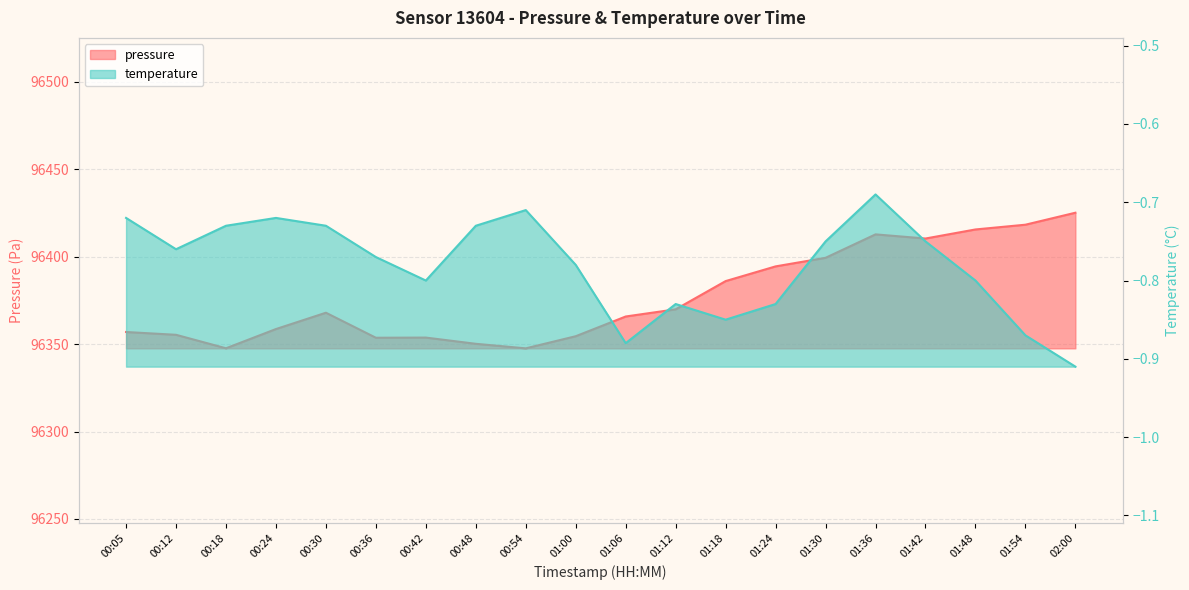

How many interior local peaks does the temperature series have?

4